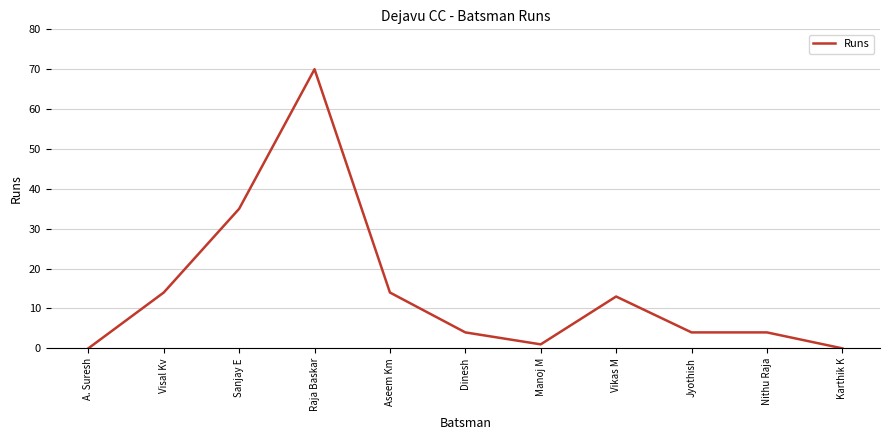

At which category does the data reach its first local valley?

Manoj M